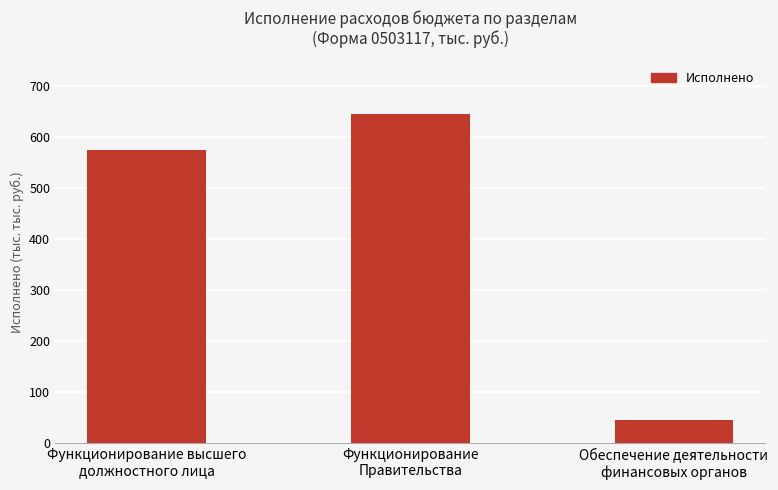

Are the bars horizontal?

No